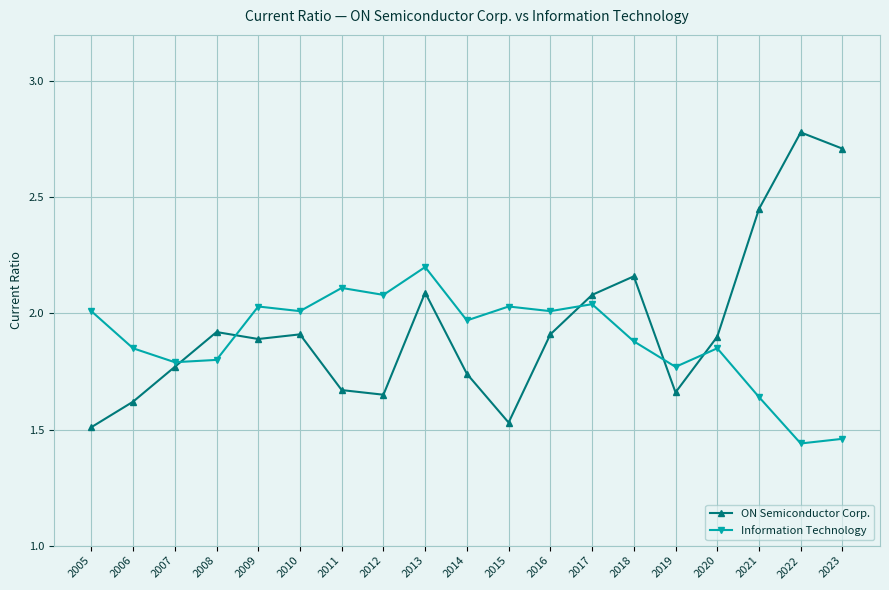

Is it true that Information Technology equals 2.0 at 2015?

True